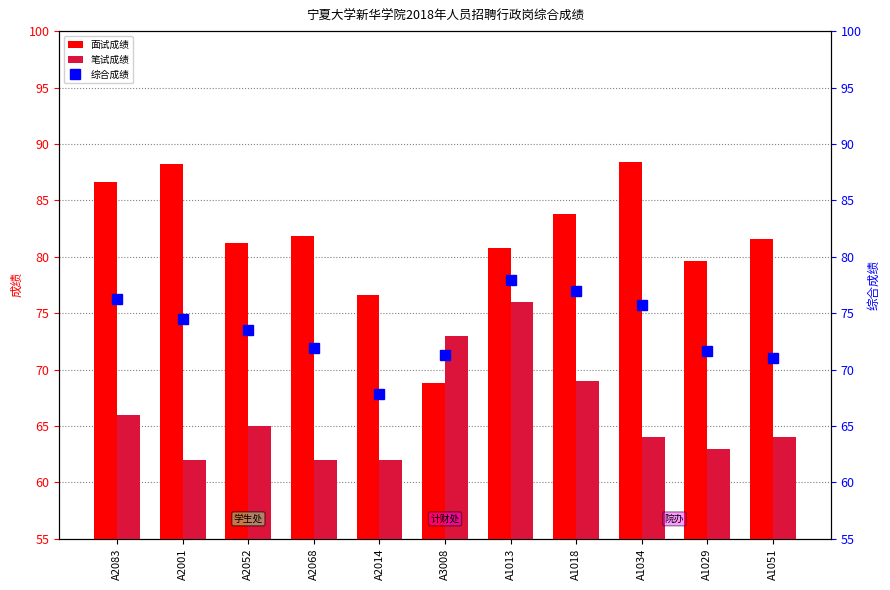

Reading right to left, transcribe all the data shown in this chart.

面试成绩: 81.6	79.6	88.4	83.8	80.8	68.8	76.6	81.8	81.2	88.2	86.6
笔试成绩: 64.0	63.0	64.0	69.0	76.0	73.0	62.0	62.0	65.0	62.0	66.0
综合成绩: 71.0	71.6	75.8	76.9	77.9	71.3	67.8	71.9	73.5	74.5	76.2